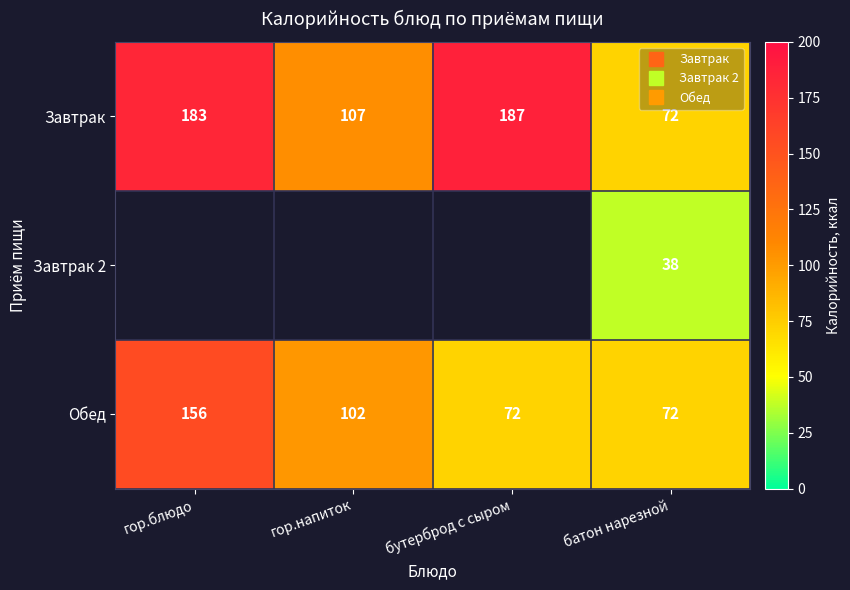

At which label does Завтрак reach its peak?

бутерброд с сыром